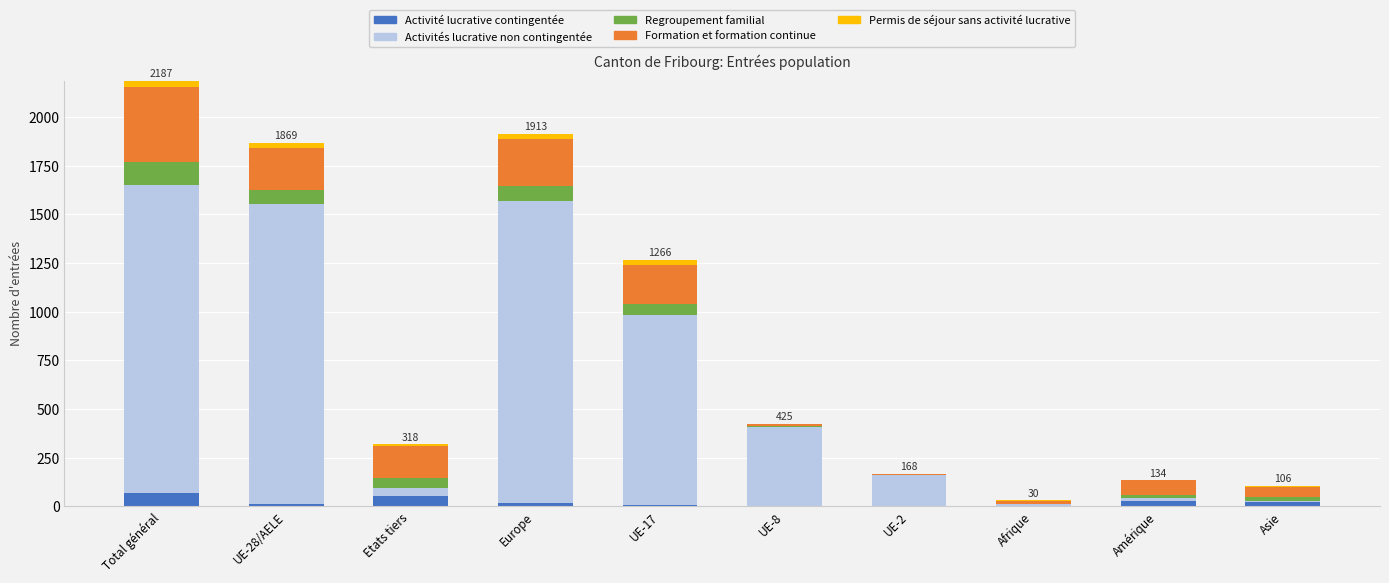

Does the chart contain stacked bars?

Yes